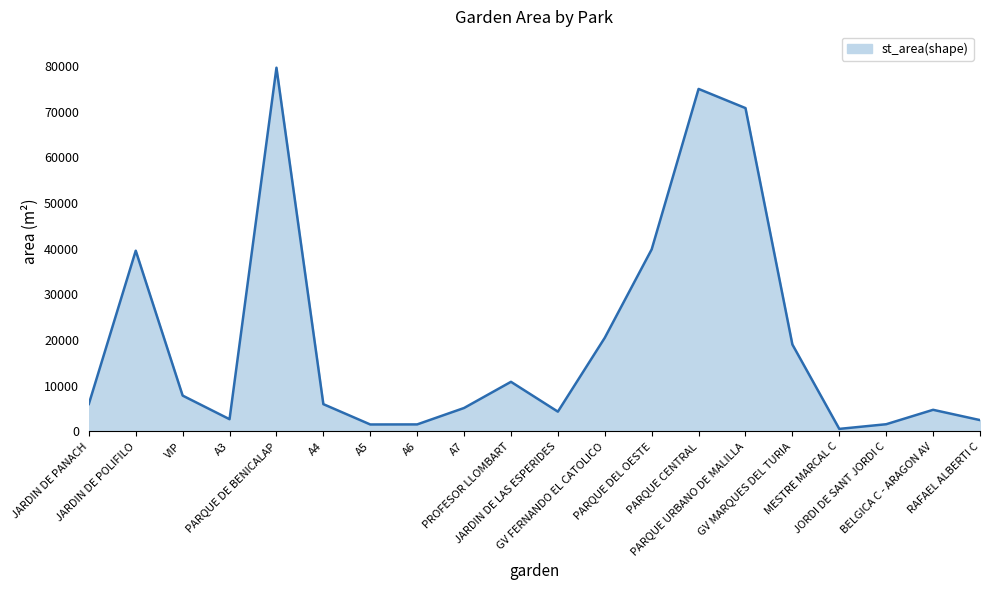

What is the maximum value shown in the chart?

79617.6